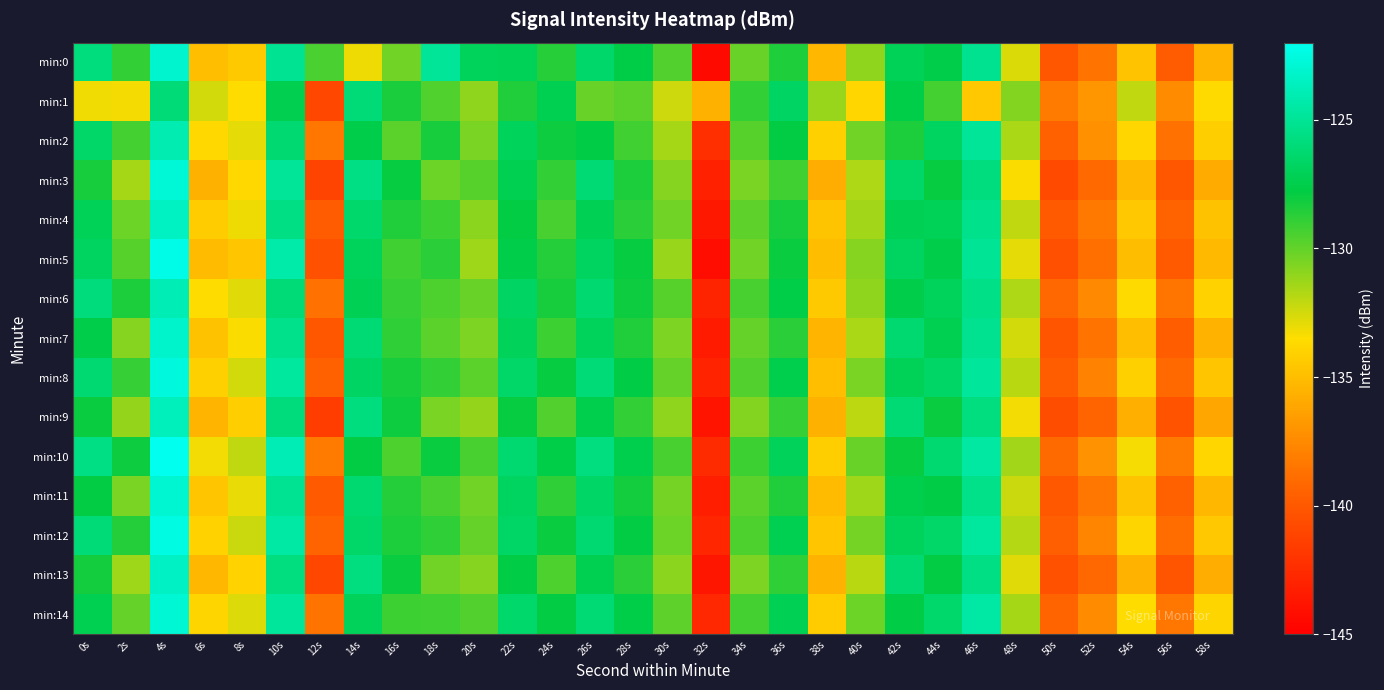

Rank the series by their maximum value, from highest to lowest.

min:10, min:5, min:12, min:8, min:3, min:14, min:11, min:0, min:7, min:13, min:4, min:9, min:6, min:2, min:1